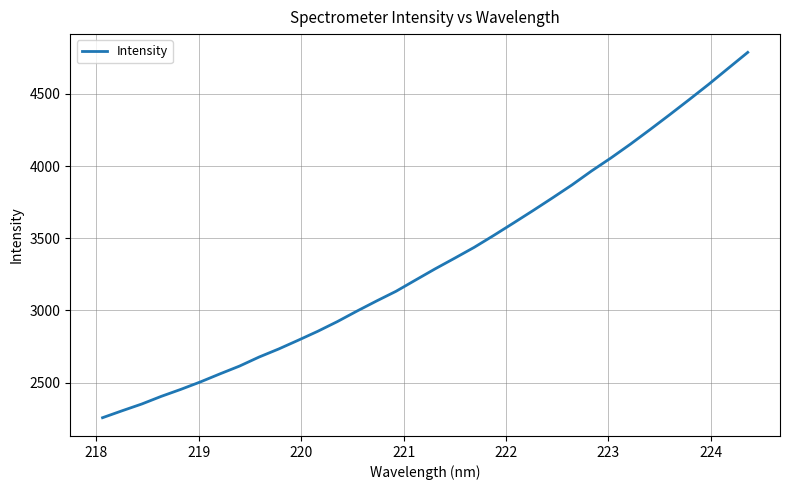

What is the greatest value displayed?

4787.7